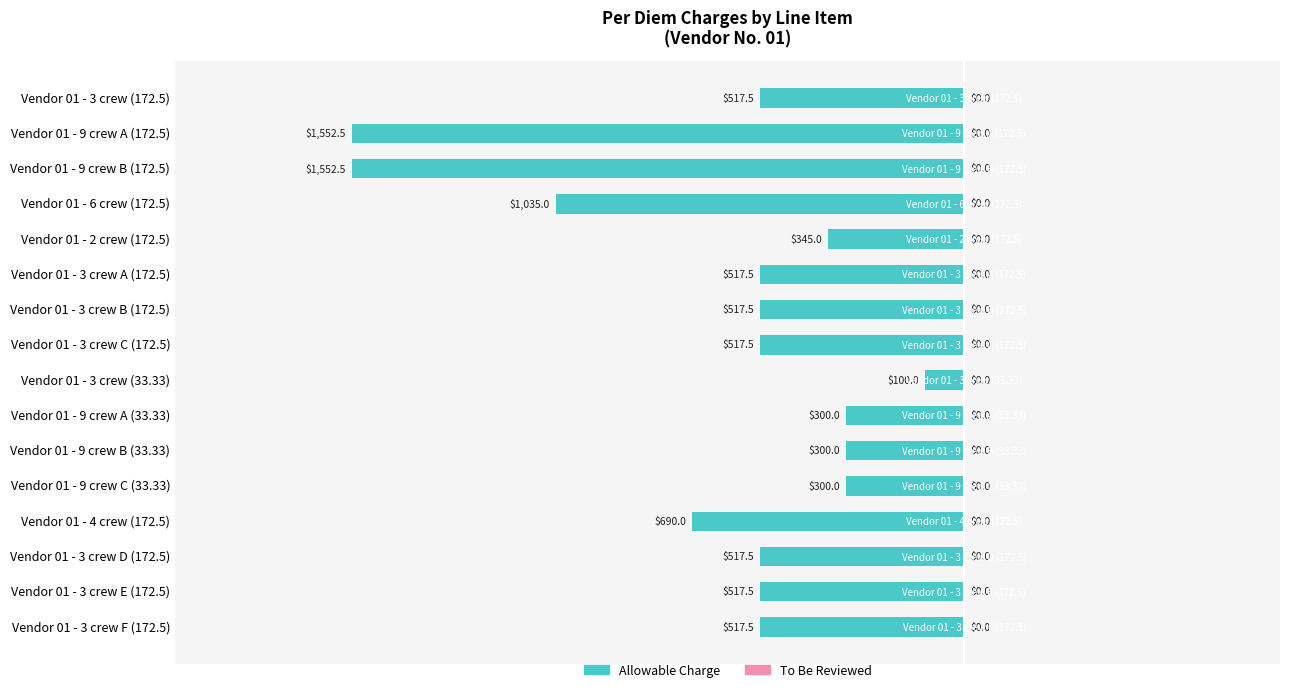

Does the chart contain any negative values?

Yes